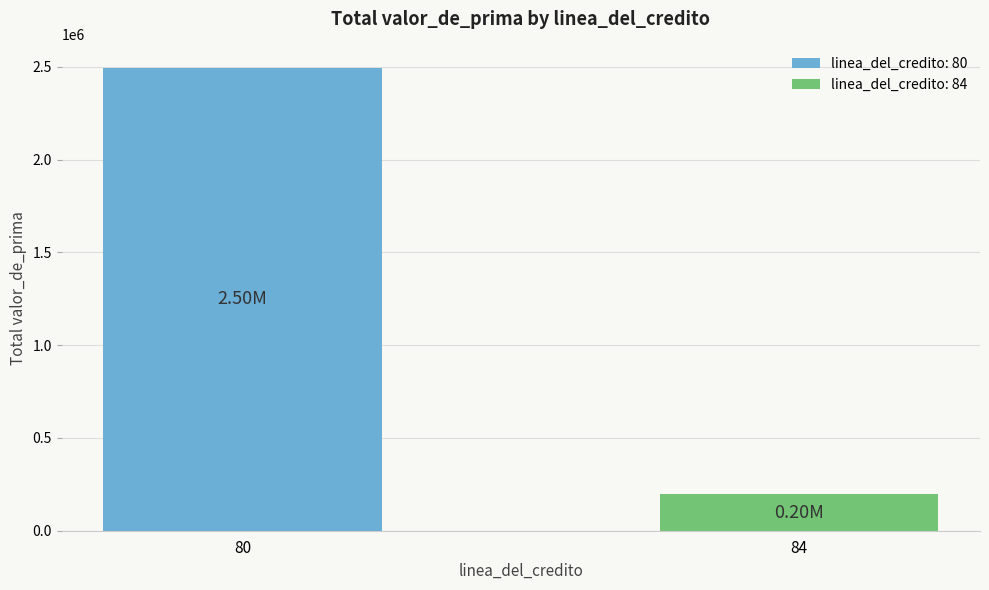

What is the difference between the values at 84 and 80?

2299653